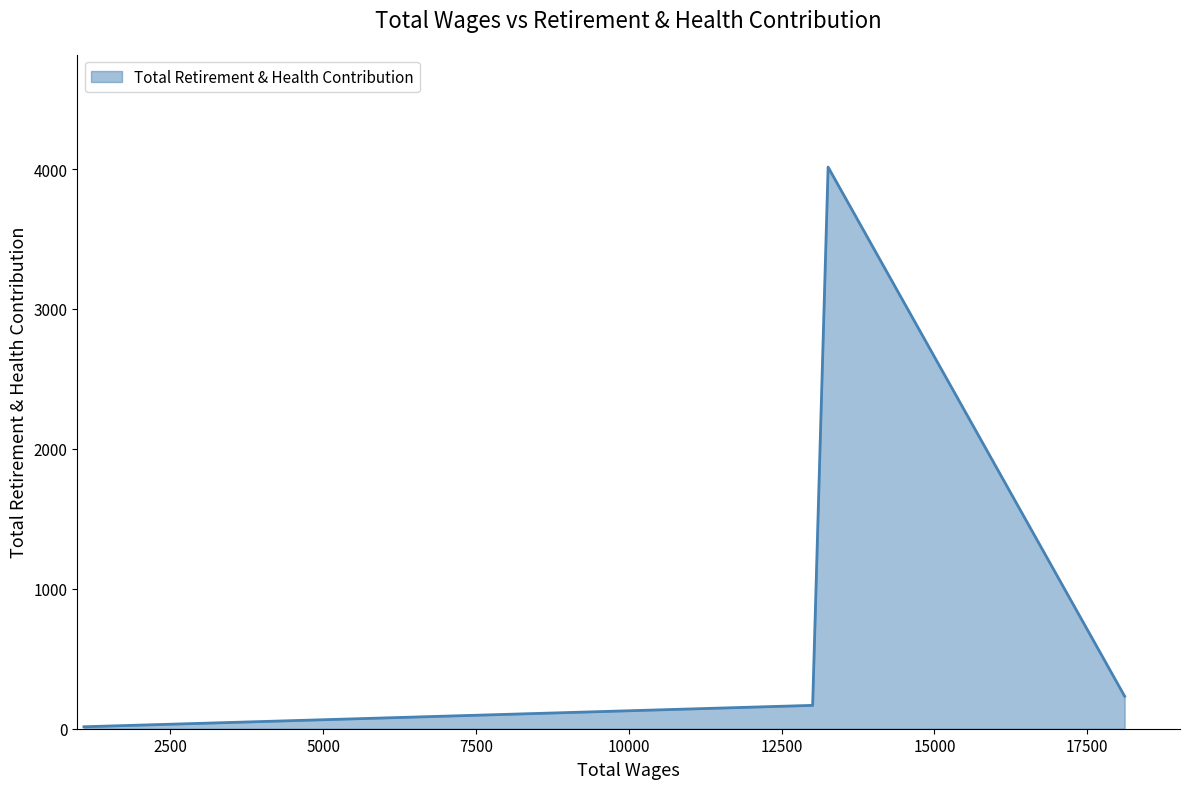

What is the maximum value shown in the chart?

4014